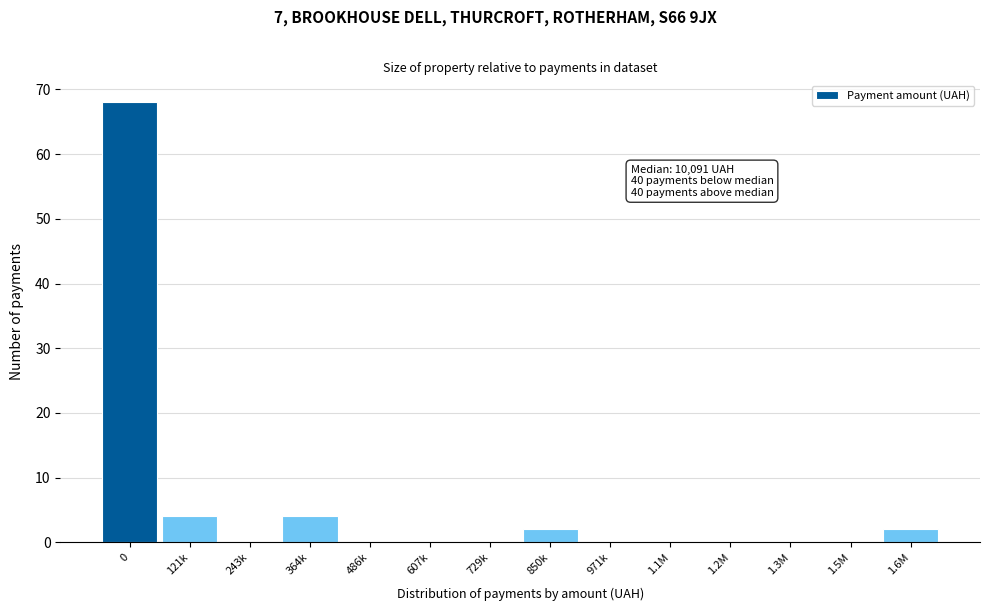

Reading left to right, list all the values displayed in this chart.

0=68	121k=4	243k=0	364k=4	486k=0	607k=0	729k=0	850k=2	971k=0	1.1M=0	1.2M=0	1.3M=0	1.5M=0	1.6M=2